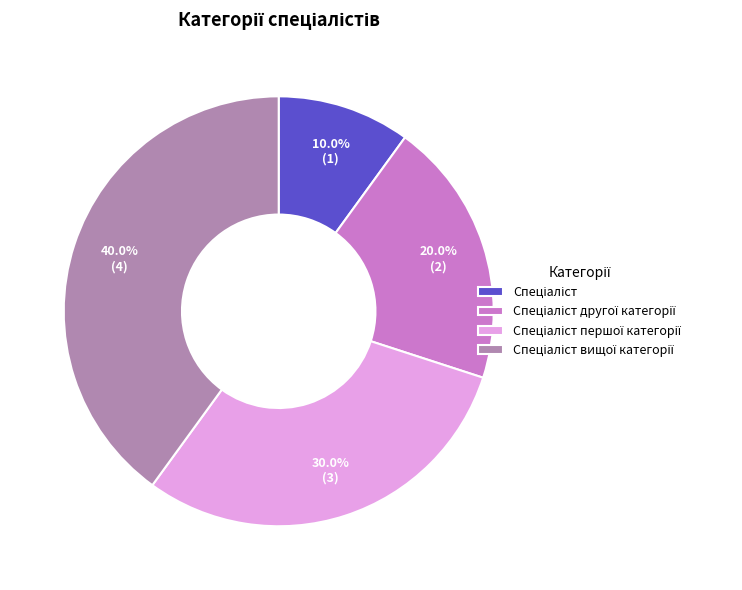

Is there any slice that represents more than half of the pie?

No